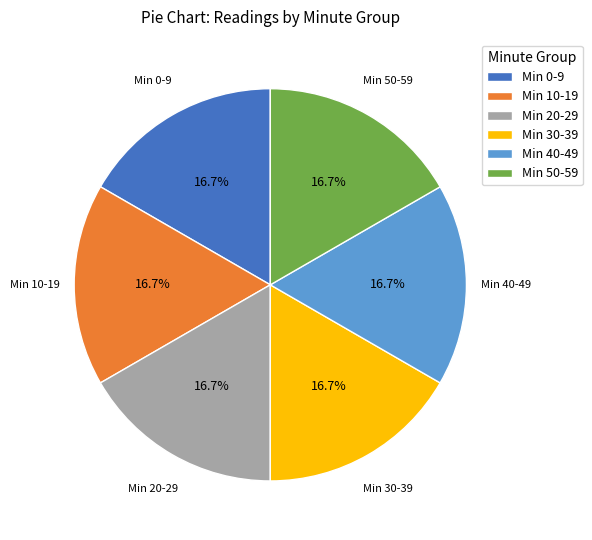

Do Min 20-29 and Min 40-49 together represent more than half of the pie?

No